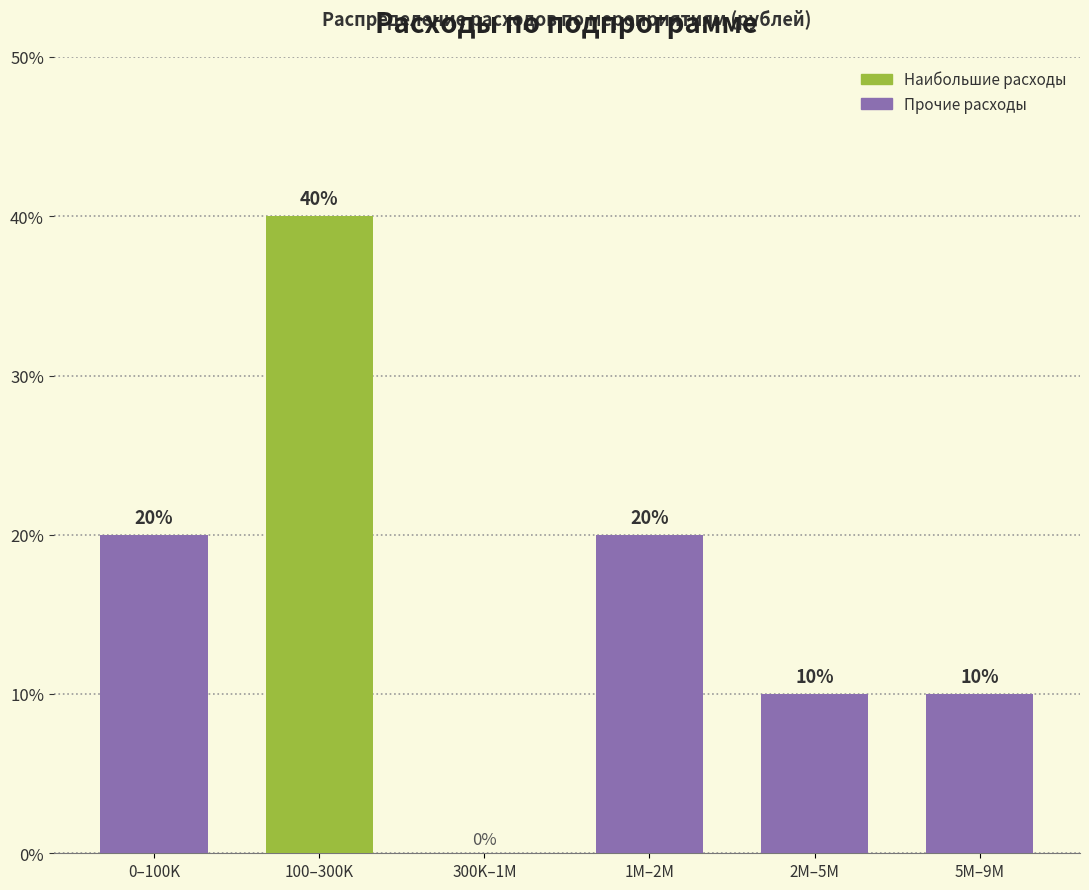

Reading right to left, transcribe all the data shown in this chart.

5M–9M=10	2M–5M=10	1M–2M=20	300K–1M=0	100–300K=40	0–100K=20